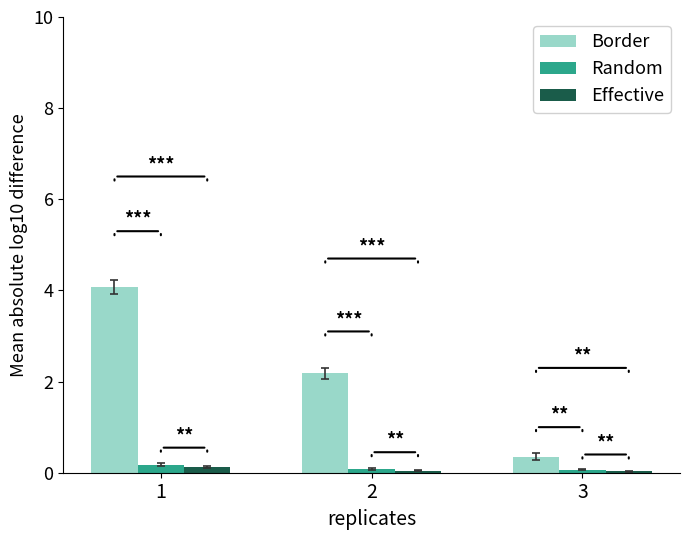

The value of Effective at 2 is 0.0. True or false?

True